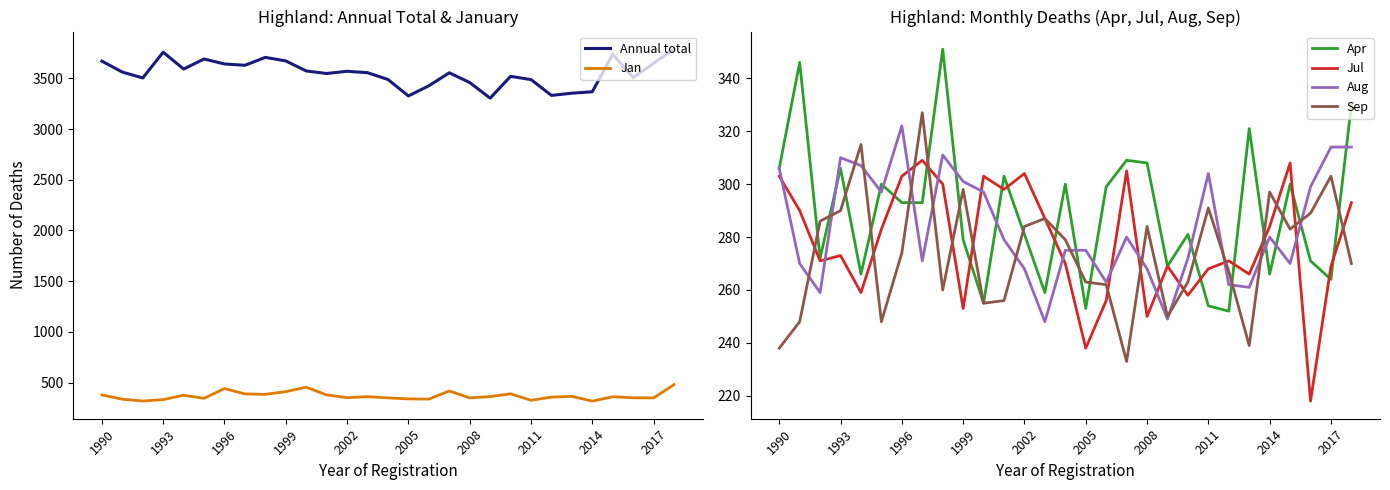

How many interior local valleys does the Sep series have?

7